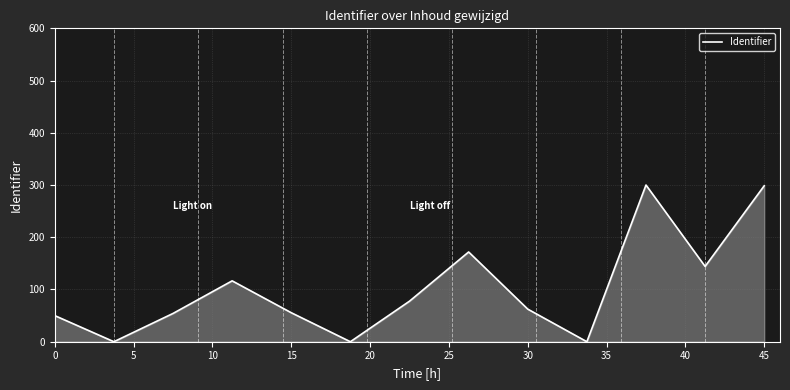

What is the average value?

102.4